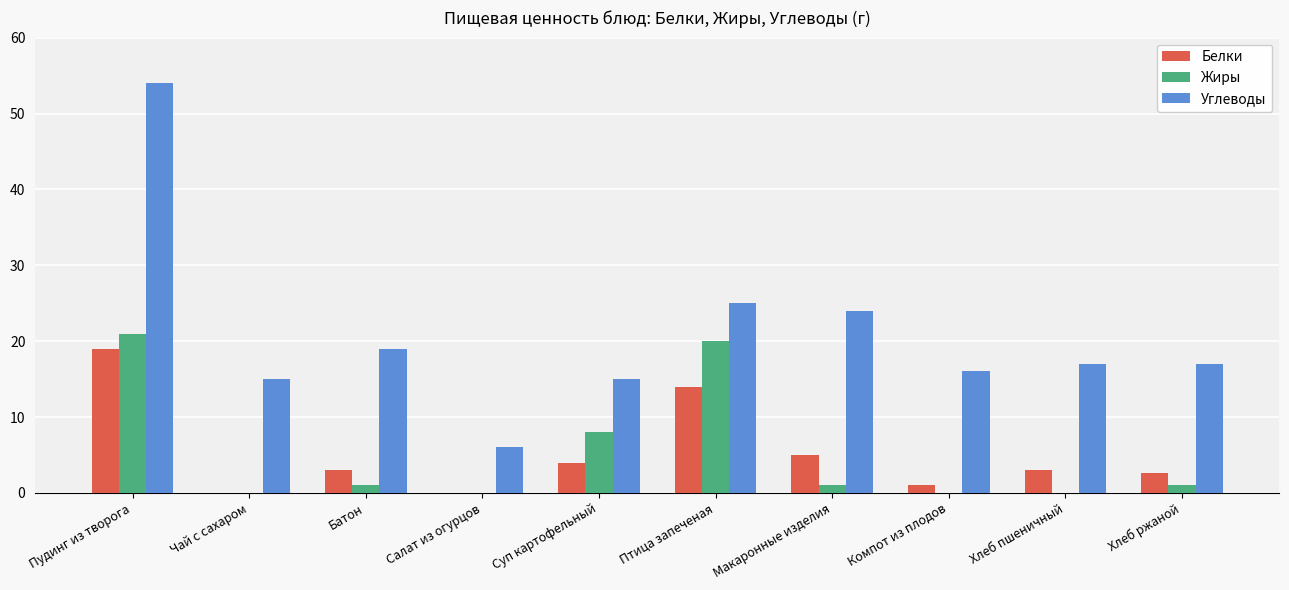

The Жиры series shows 31.9 at Пудинг из творога. True or false?

False